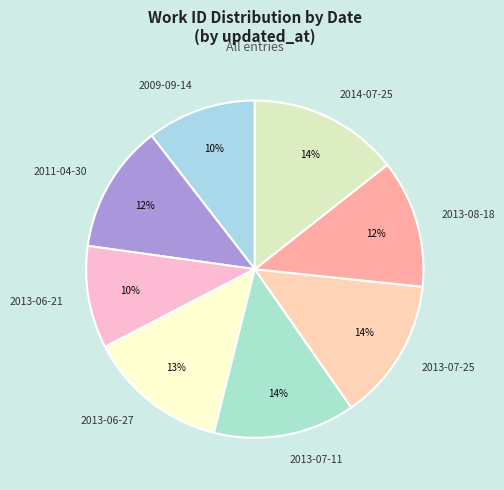

To the nearest percent, what portion does 2013-07-11 represent?

14%